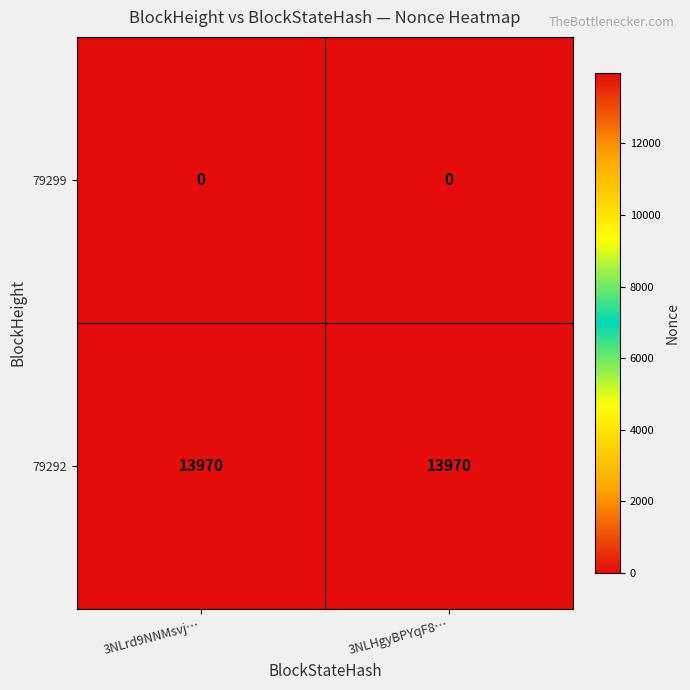

Rank the series by their maximum value, from lowest to highest.

79299, 79292